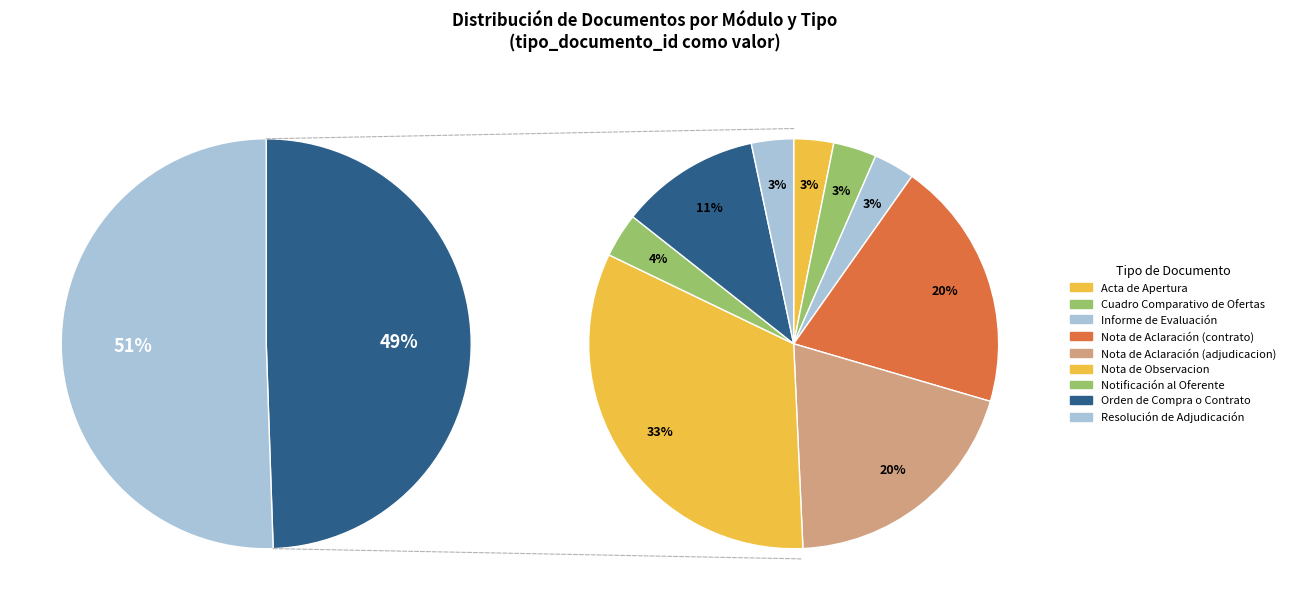

Which slice is the largest?

Nota de Observacion